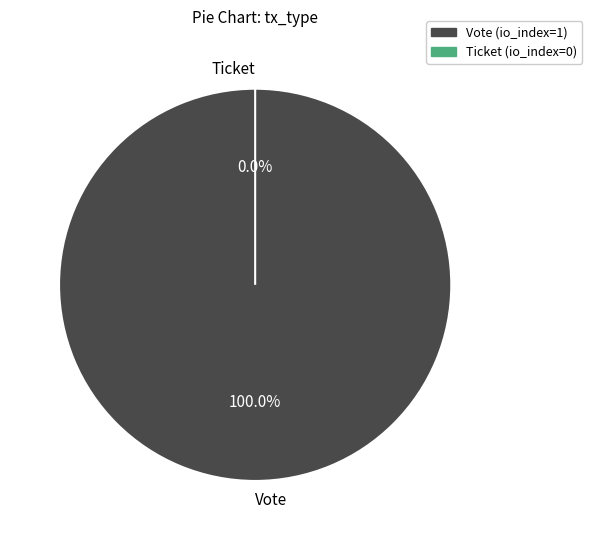

Is there any slice that represents more than half of the pie?

Yes